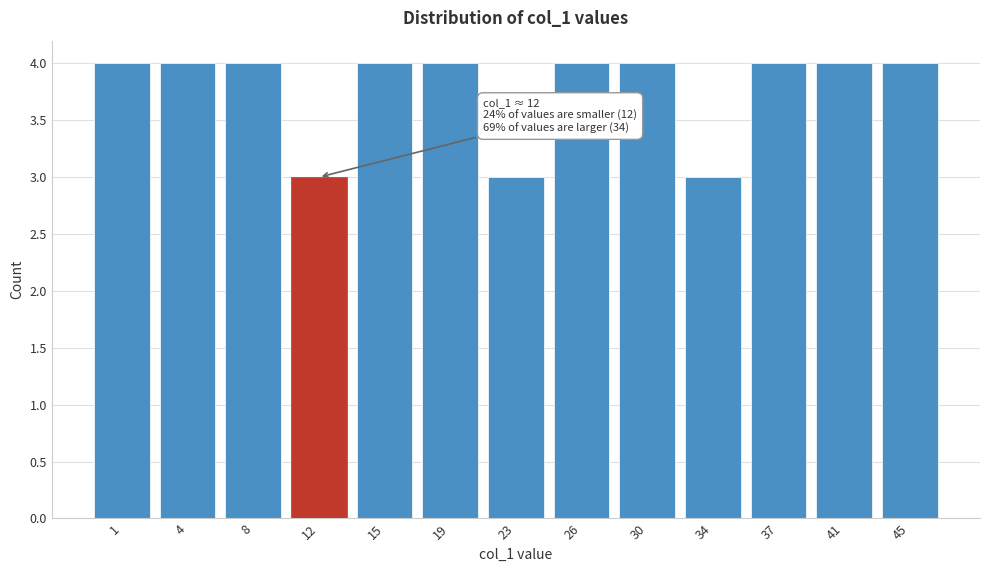

Reading left to right, list all the values displayed in this chart.

4	4	4	3	4	4	3	4	4	3	4	4	4